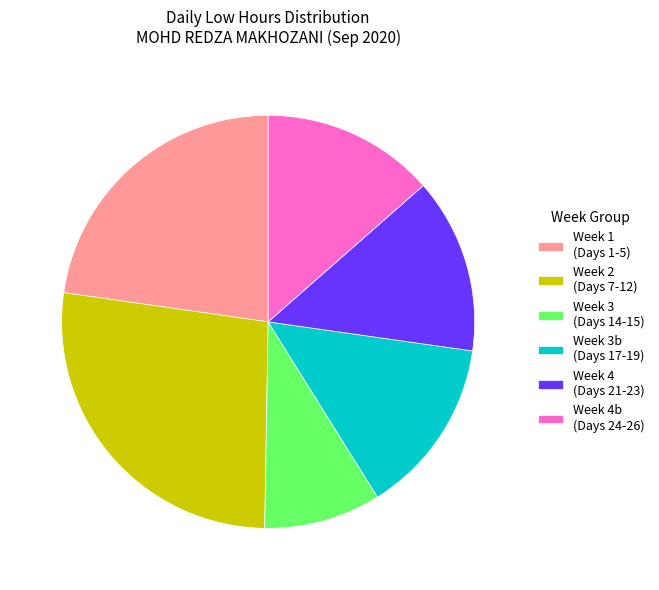

Does Week 4b (Days 24-26) represent more than half of the total?

No